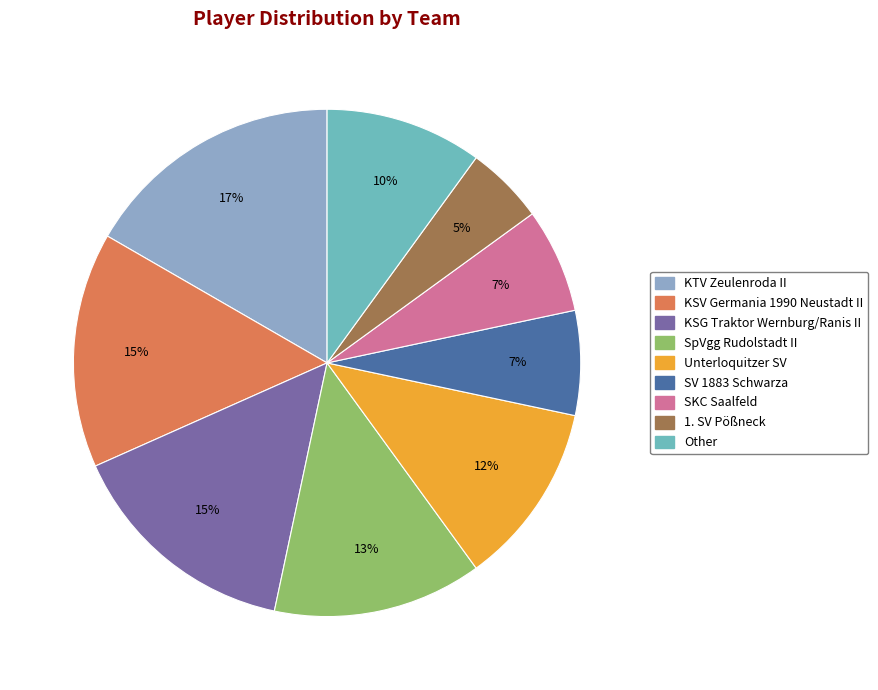

How many slices are in this pie chart?

9